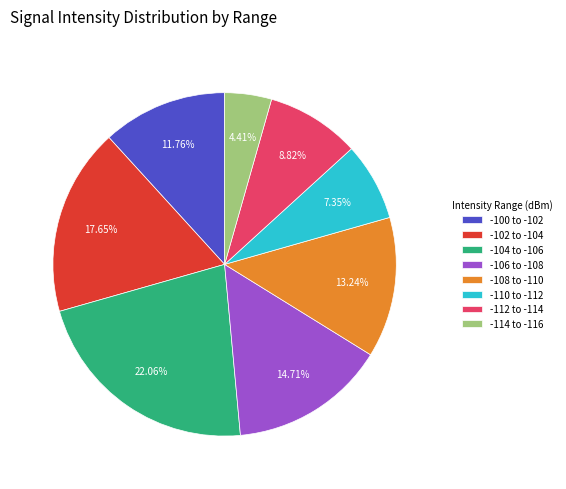

Rank the categories by value from lowest to highest.

-114 to -116, -110 to -112, -112 to -114, -100 to -102, -108 to -110, -106 to -108, -102 to -104, -104 to -106